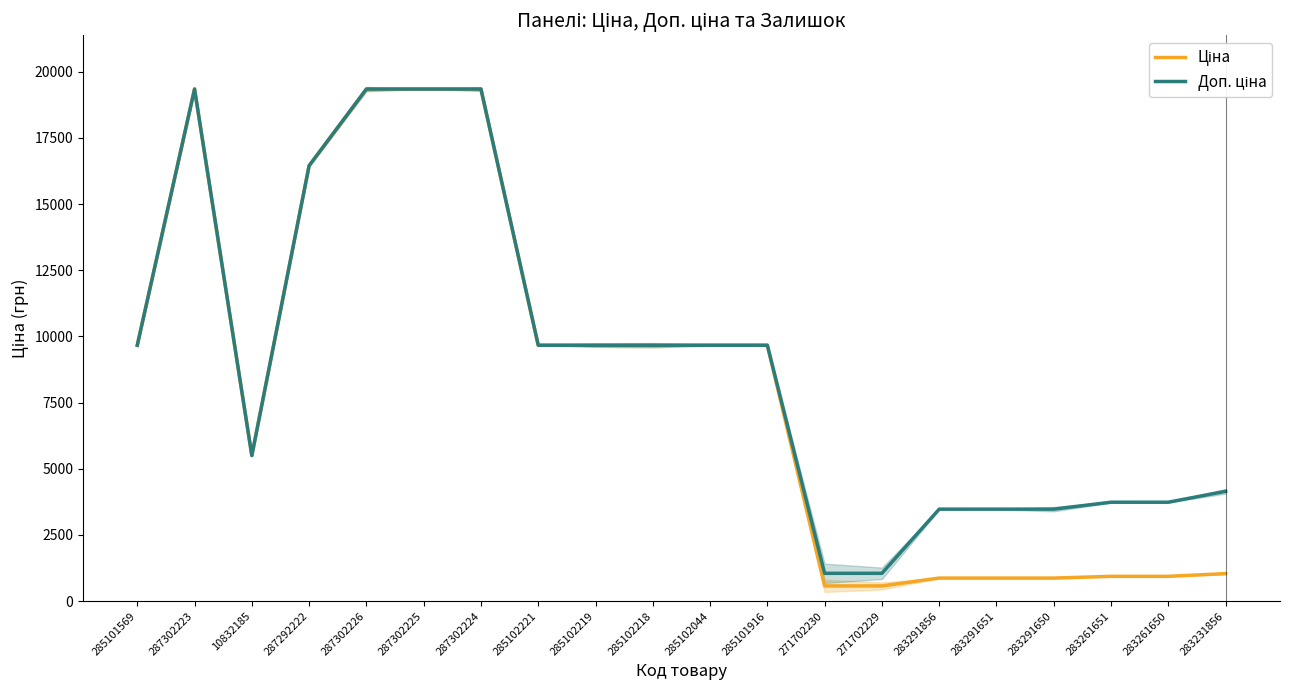

What is the spread (max minus min) of values at 271702230?

476.5